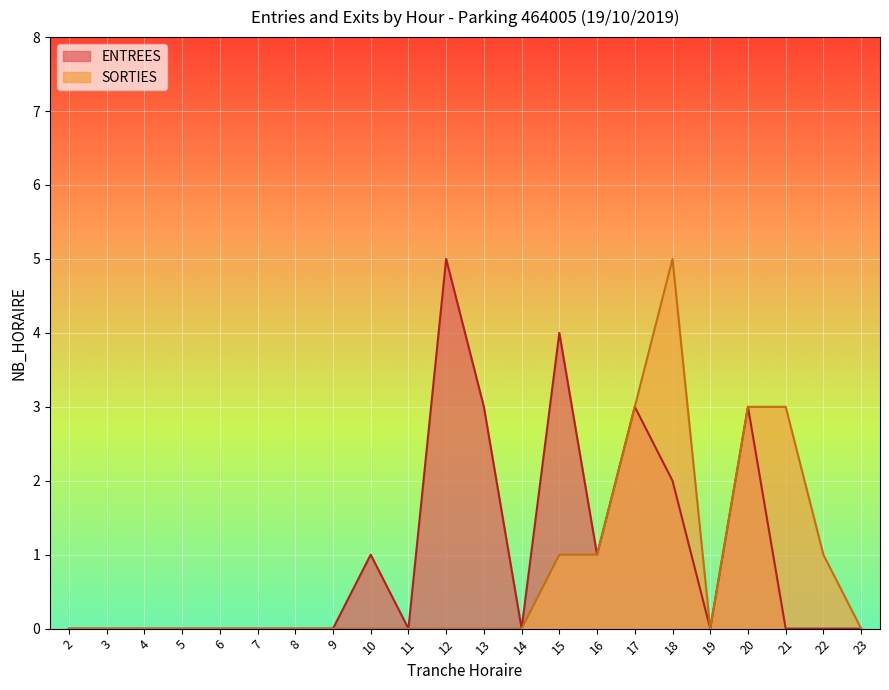

Which series has the largest range (max minus min)?

ENTREES